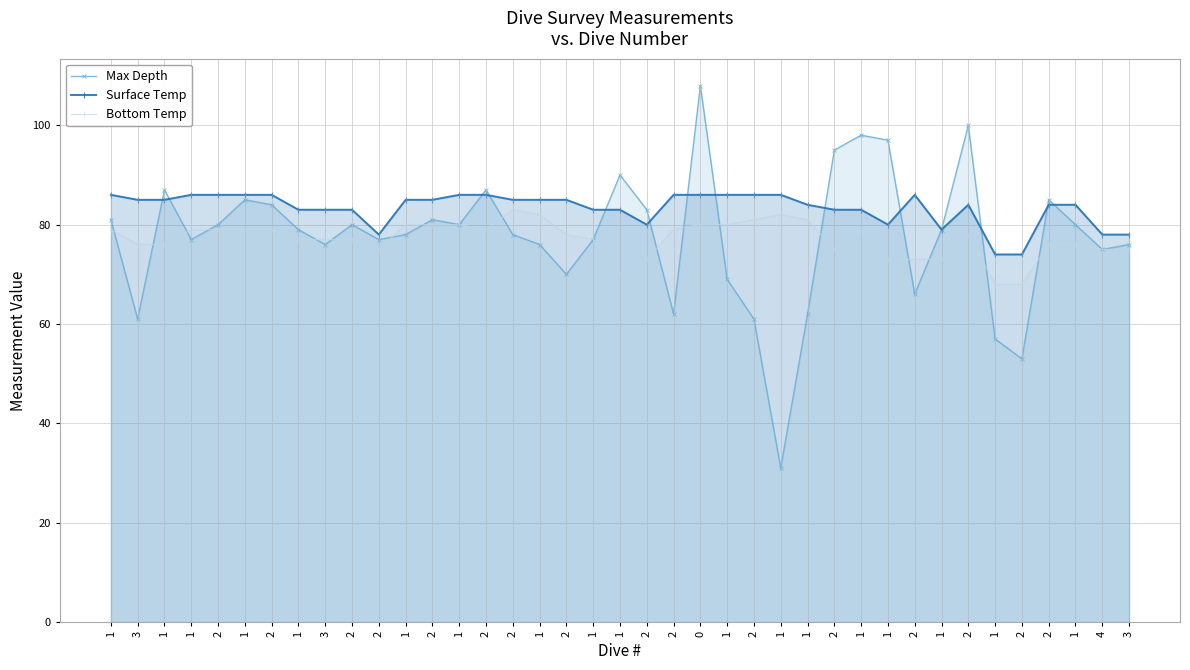

What is the difference between the maximum and minimum values in the Bottom Temp series?

15